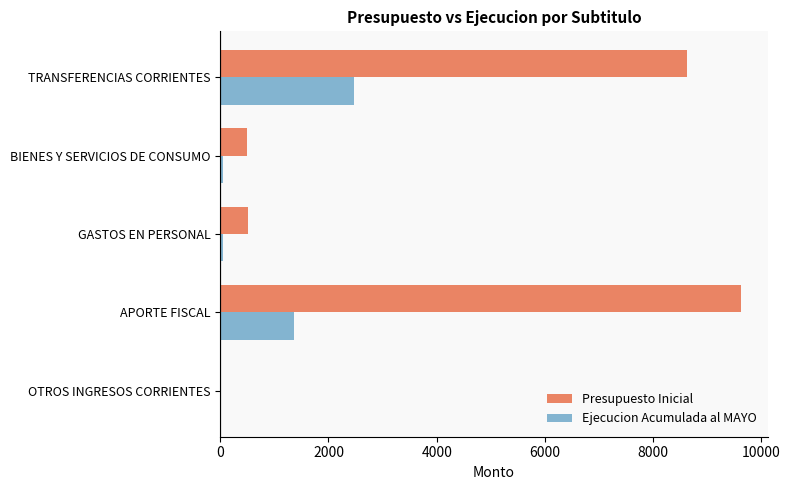

Which category has the highest value in the Presupuesto Inicial series?

APORTE FISCAL